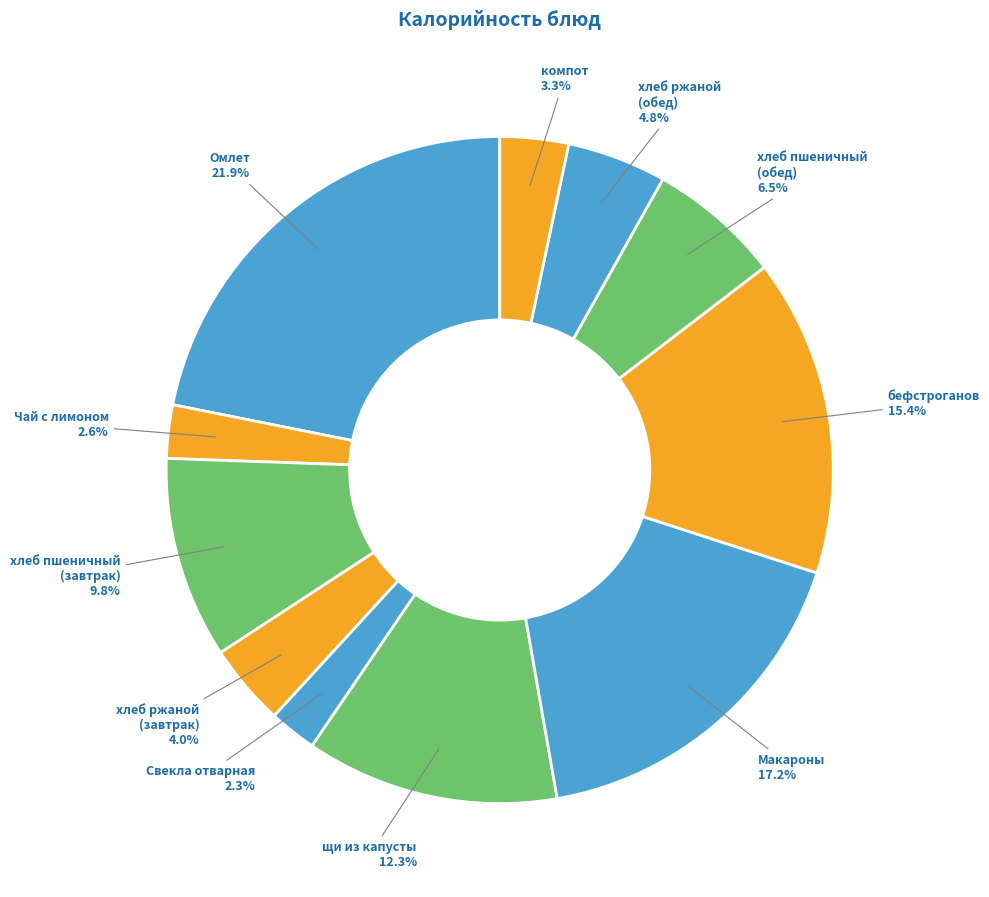

What portion of the pie excludes Свекла отварная?

97.7%